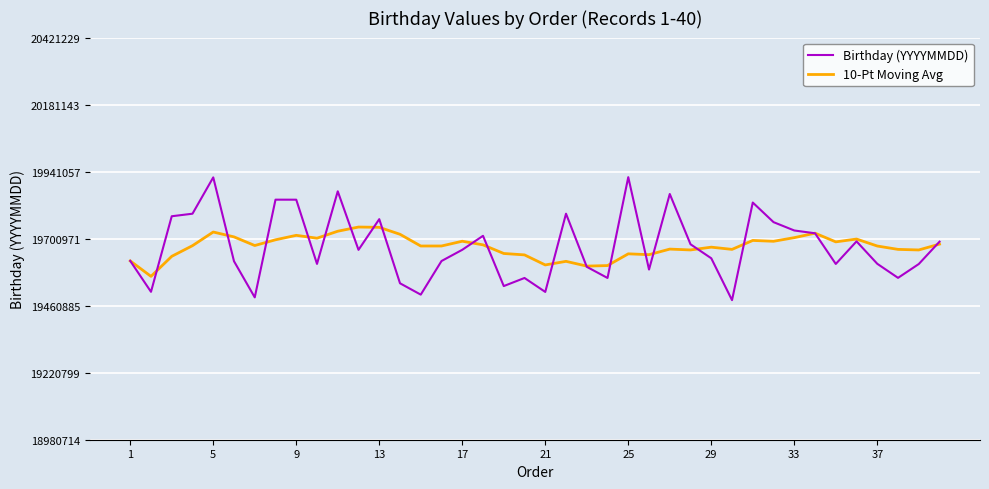

Which series has the widest spread of values?

Birthday (YYYYMMDD)